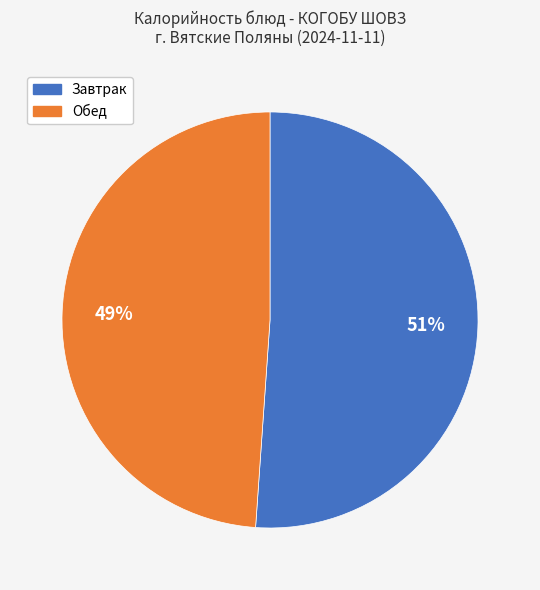

Does any single category account for the majority?

Yes